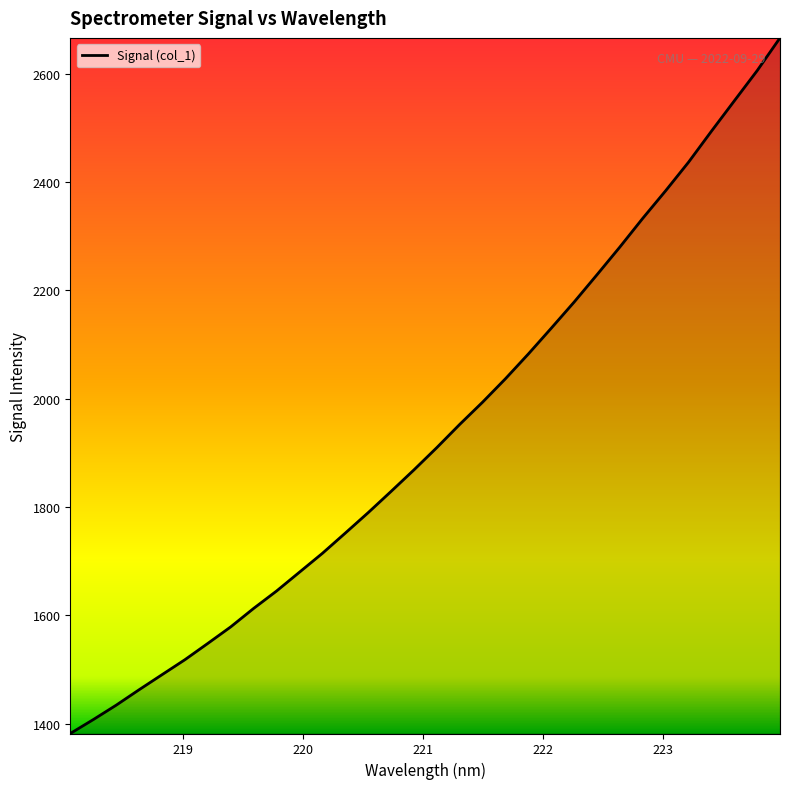

What is the difference between the maximum and minimum values?

1284.9